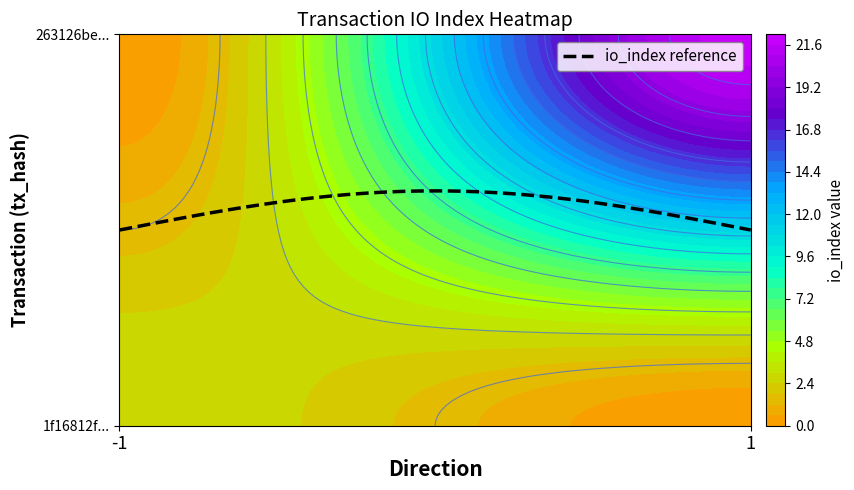

What is the difference between the highest and lowest values at 1?

19